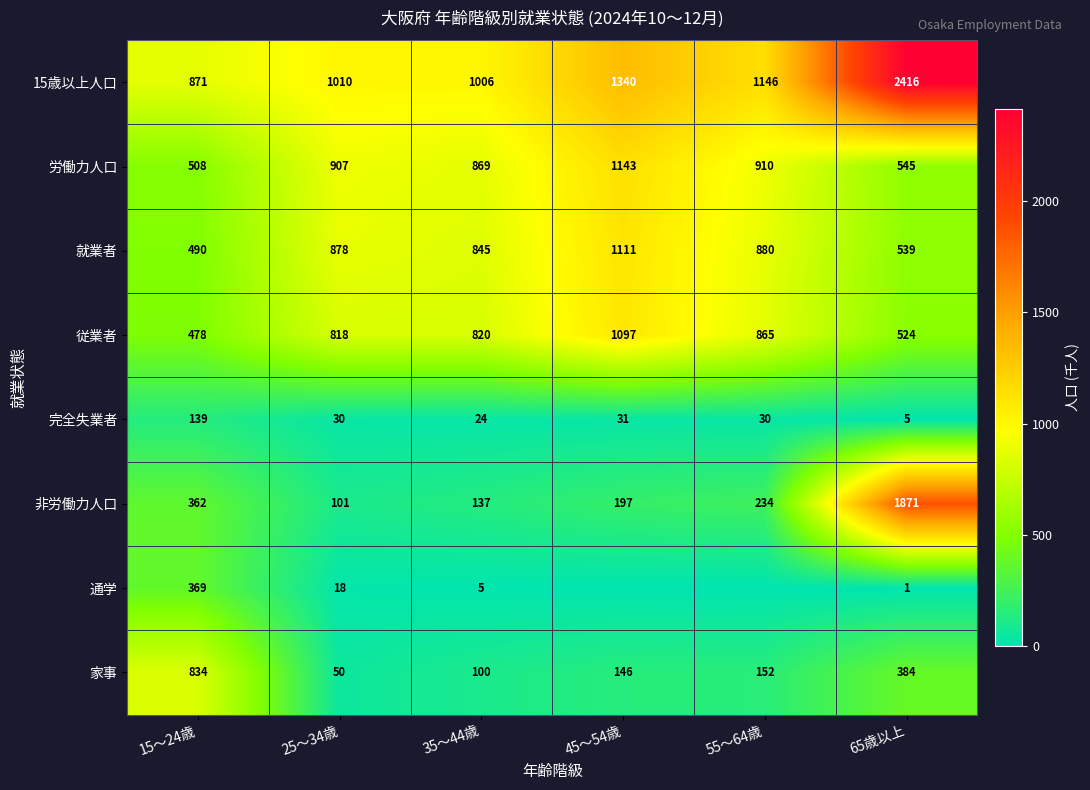

At which category is the sum across all series the highest?

65歳以上